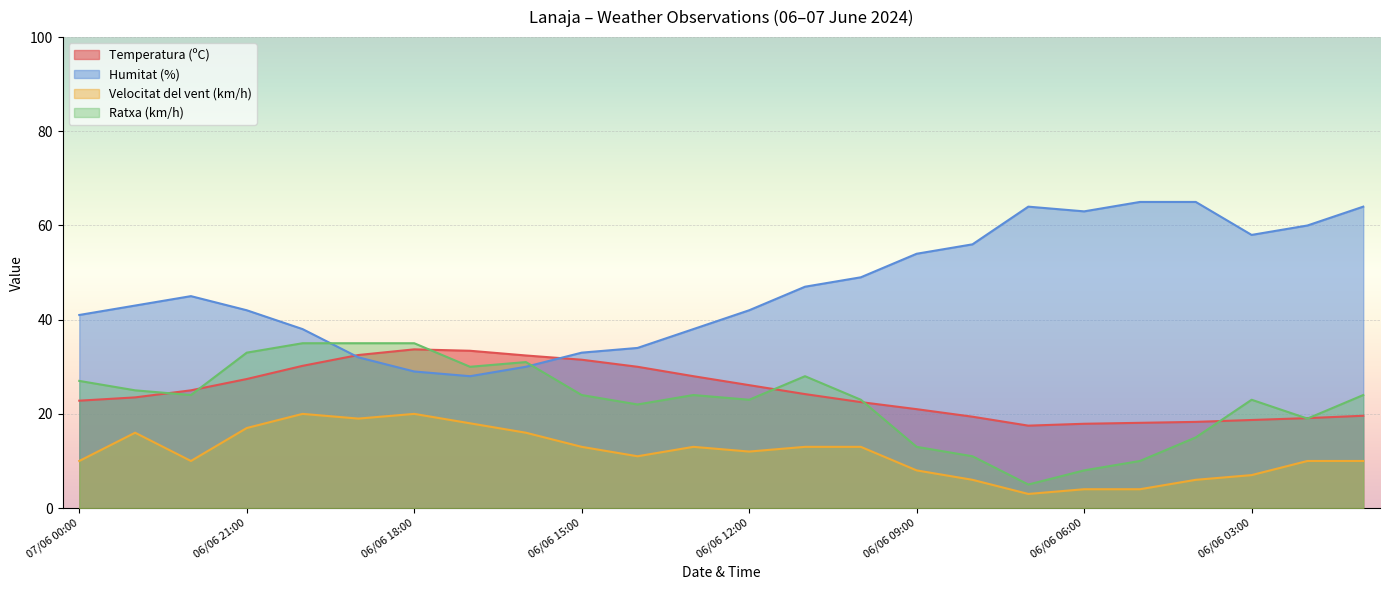

What is the label of the 3rd point from the left?

06/06 22:00